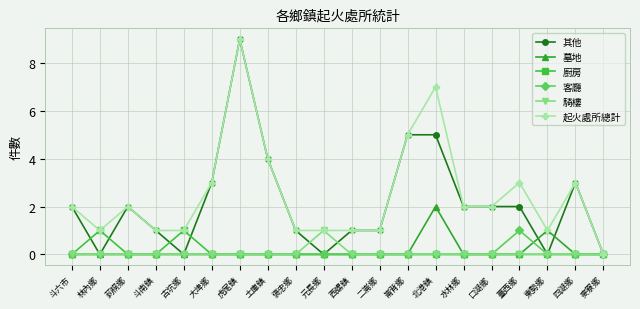

Reading left to right, transcribe all the data shown in this chart.

其他: 斗六市=2	林內鄉=0	莿桐鄉=2	斗南鎮=1	古坑鄉=0	大埤鄉=3	虎尾鎮=9	土庫鎮=4	褒忠鄉=1	元長鄉=0	西螺鎮=1	二崙鄉=1	崙背鄉=5	北港鎮=5	水林鄉=2	口湖鄉=2	臺西鄉=2	東勢鄉=0	四湖鄉=3	麥寮鄉=0
墓地: 斗六市=0	林內鄉=0	莿桐鄉=0	斗南鎮=0	古坑鄉=0	大埤鄉=0	虎尾鎮=0	土庫鎮=0	褒忠鄉=0	元長鄉=0	西螺鎮=0	二崙鄉=0	崙背鄉=0	北港鎮=2	水林鄉=0	口湖鄉=0	臺西鄉=0	東勢鄉=1	四湖鄉=0	麥寮鄉=0
廚房: 斗六市=0	林內鄉=1	莿桐鄉=0	斗南鎮=0	古坑鄉=1	大埤鄉=0	虎尾鎮=0	土庫鎮=0	褒忠鄉=0	元長鄉=0	西螺鎮=0	二崙鄉=0	崙背鄉=0	北港鎮=0	水林鄉=0	口湖鄉=0	臺西鄉=0	東勢鄉=0	四湖鄉=0	麥寮鄉=0
客廳: 斗六市=0	林內鄉=0	莿桐鄉=0	斗南鎮=0	古坑鄉=0	大埤鄉=0	虎尾鎮=0	土庫鎮=0	褒忠鄉=0	元長鄉=0	西螺鎮=0	二崙鄉=0	崙背鄉=0	北港鎮=0	水林鄉=0	口湖鄉=0	臺西鄉=1	東勢鄉=0	四湖鄉=0	麥寮鄉=0
騎樓: 斗六市=0	林內鄉=0	莿桐鄉=0	斗南鎮=0	古坑鄉=0	大埤鄉=0	虎尾鎮=0	土庫鎮=0	褒忠鄉=0	元長鄉=1	西螺鎮=0	二崙鄉=0	崙背鄉=0	北港鎮=0	水林鄉=0	口湖鄉=0	臺西鄉=0	東勢鄉=0	四湖鄉=0	麥寮鄉=0
起火處所總計: 斗六市=2	林內鄉=1	莿桐鄉=2	斗南鎮=1	古坑鄉=1	大埤鄉=3	虎尾鎮=9	土庫鎮=4	褒忠鄉=1	元長鄉=1	西螺鎮=1	二崙鄉=1	崙背鄉=5	北港鎮=7	水林鄉=2	口湖鄉=2	臺西鄉=3	東勢鄉=1	四湖鄉=3	麥寮鄉=0